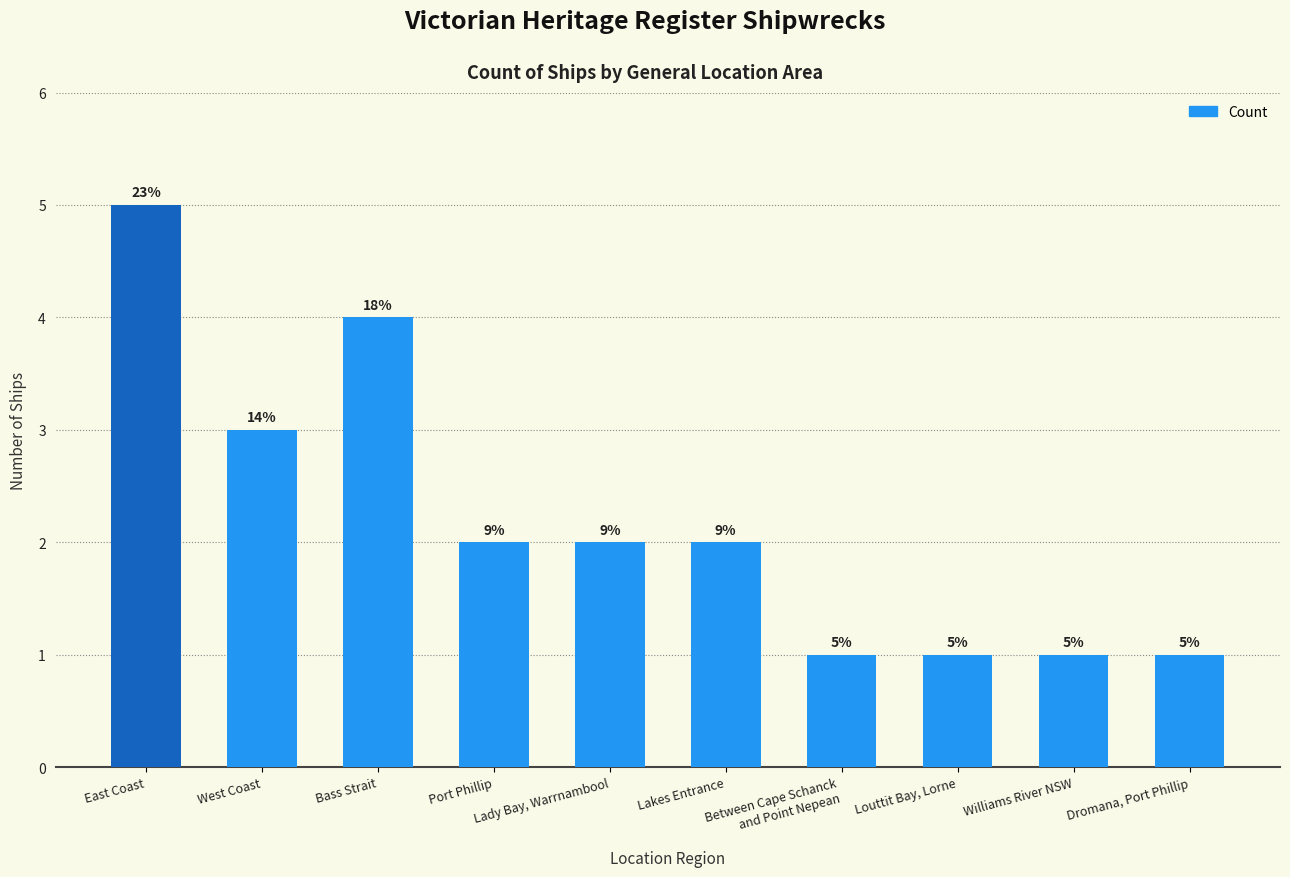

True or false: the data shows 0 at Dromana, Port Phillip.

False